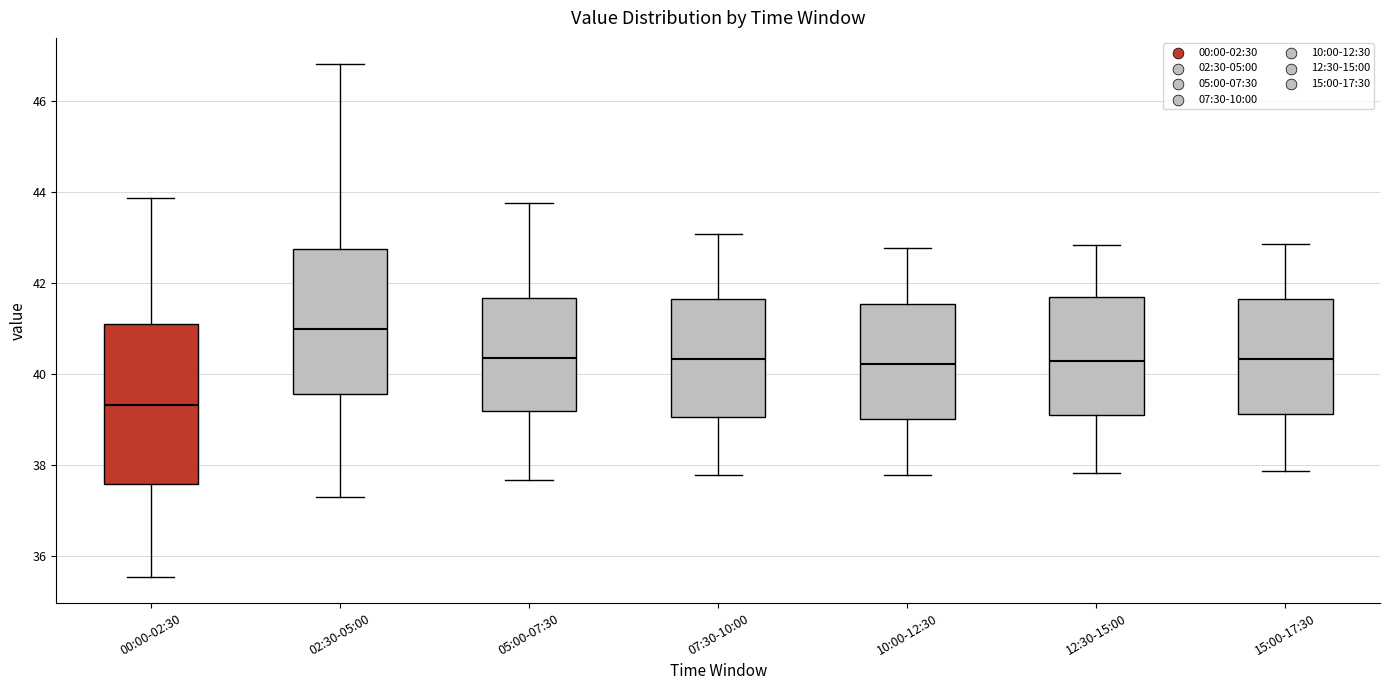

Where does the upper whisker of the box for 15:00-17:30 end on the y-axis? The values are not printed on the chart, so give them approximately, as read against the axis.

42.8